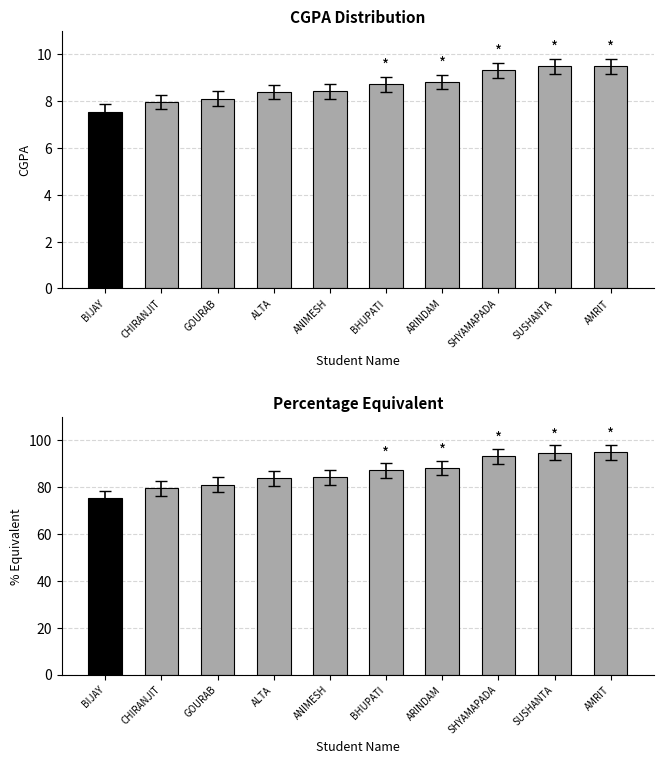

What position from the right is SUSHANTA?

2